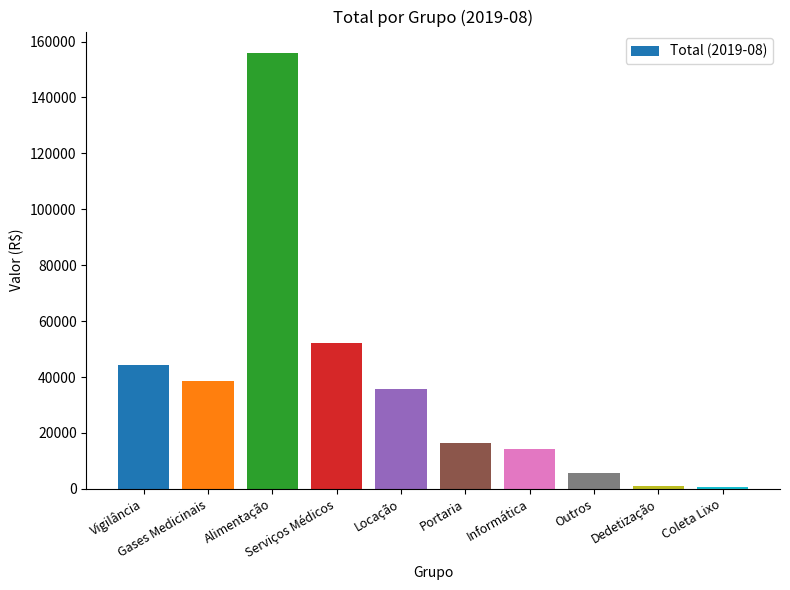

What is the greatest value displayed?

155790.0